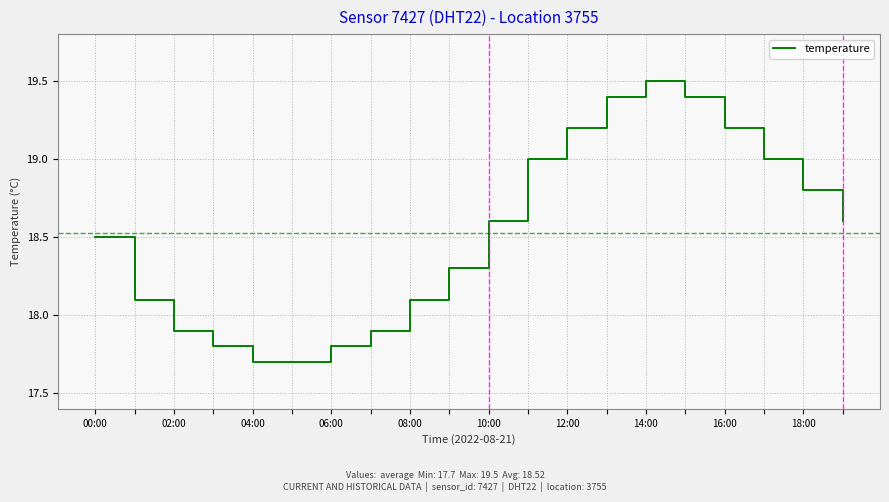

Is this an area chart (filled region under the line)?

No